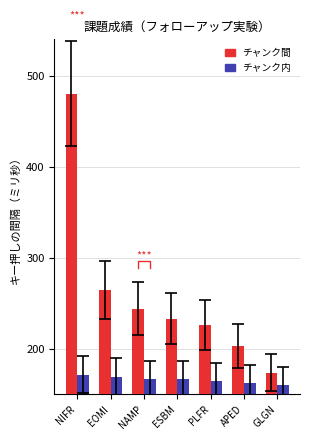

What is the label of the 1st bar from the left?

NIFR